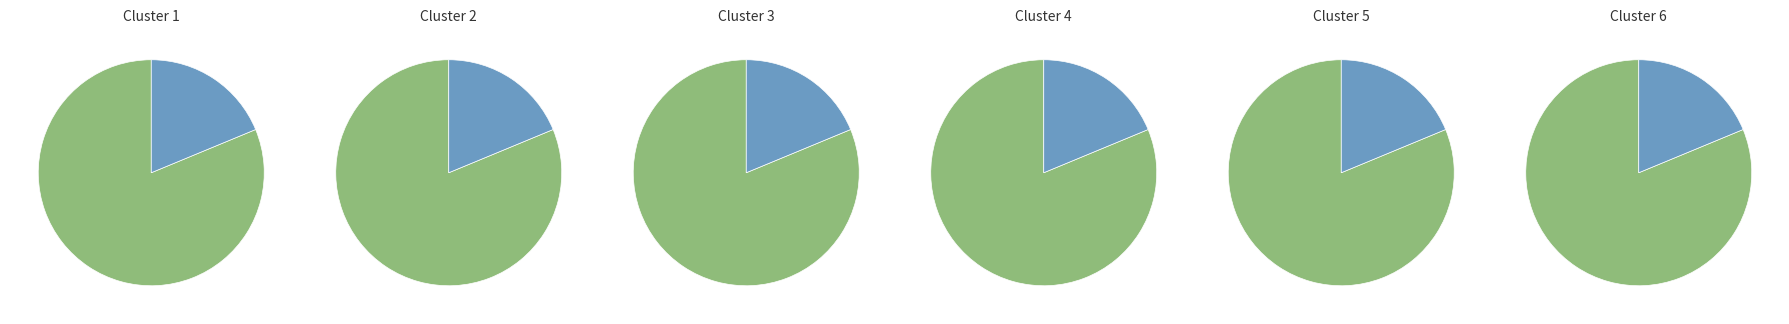

Which has a higher value, Vote (io_index=3) or Regular (io_index=13)?

Regular (io_index=13)